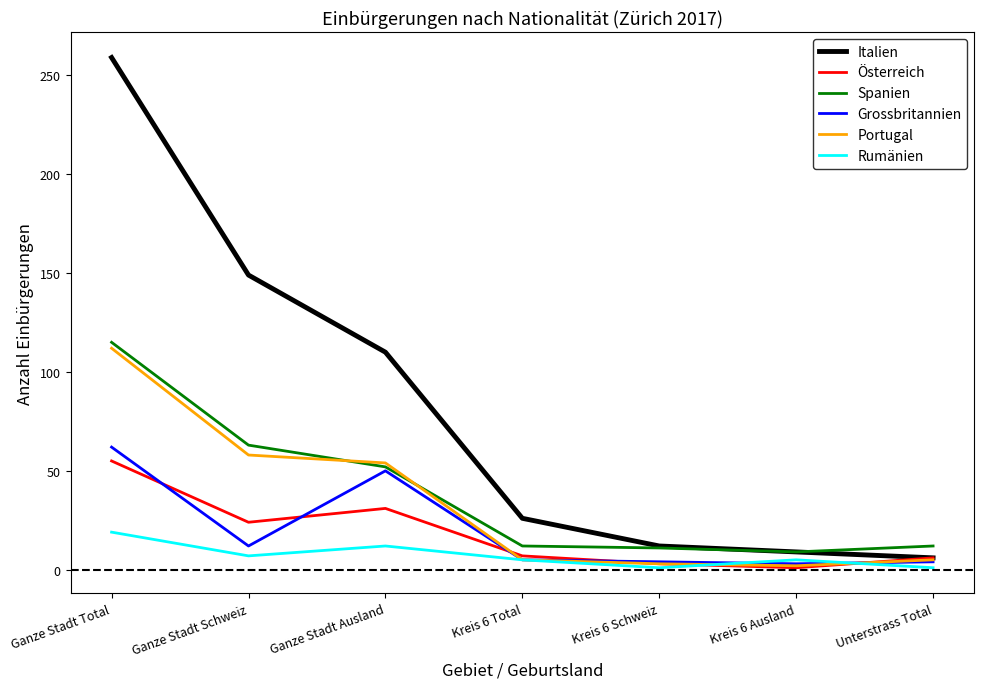

What is the minimum value shown in the chart?

1